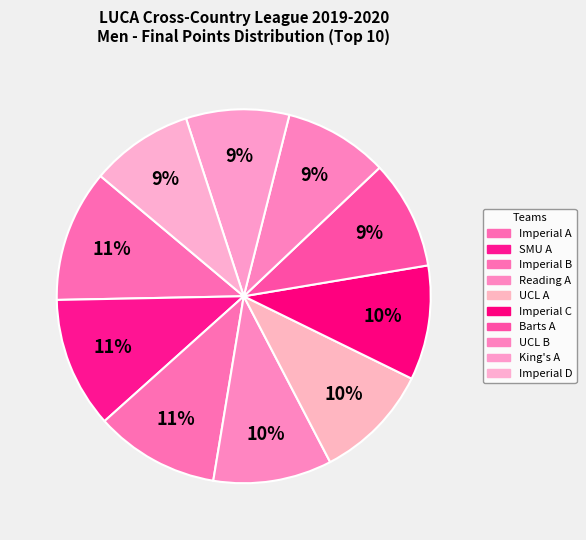

Count the number of slices in the pie.

10